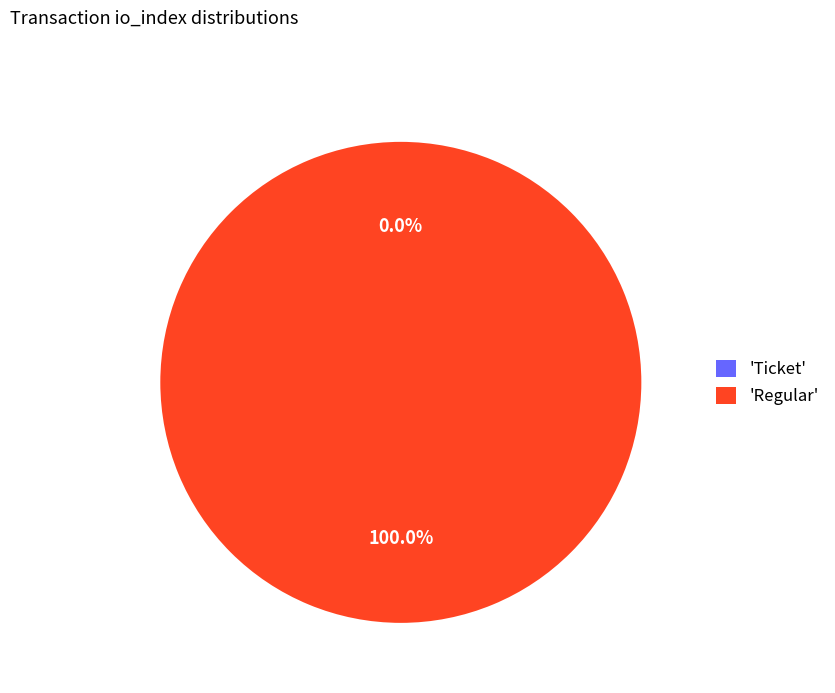

Which slice is the largest?

Regular